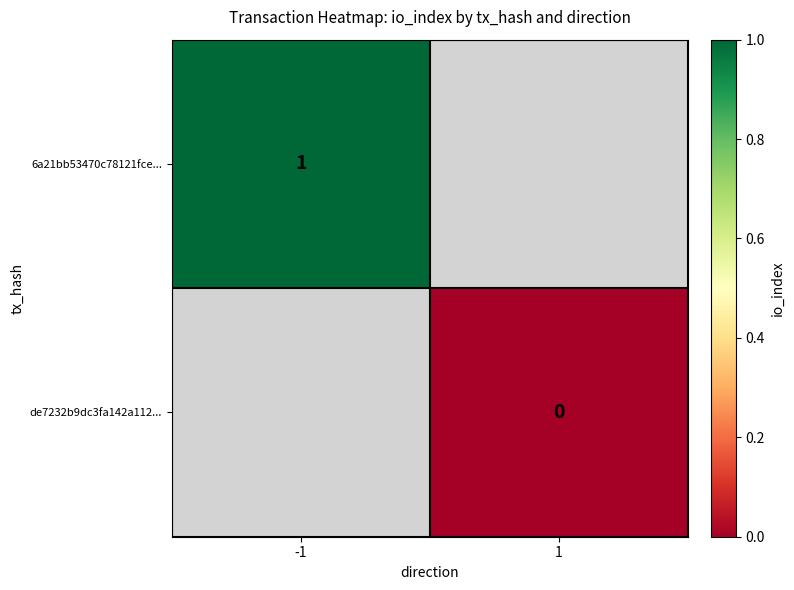

Is it true that de7232b9dc3fa142a112... equals 0.0 at 1?

True